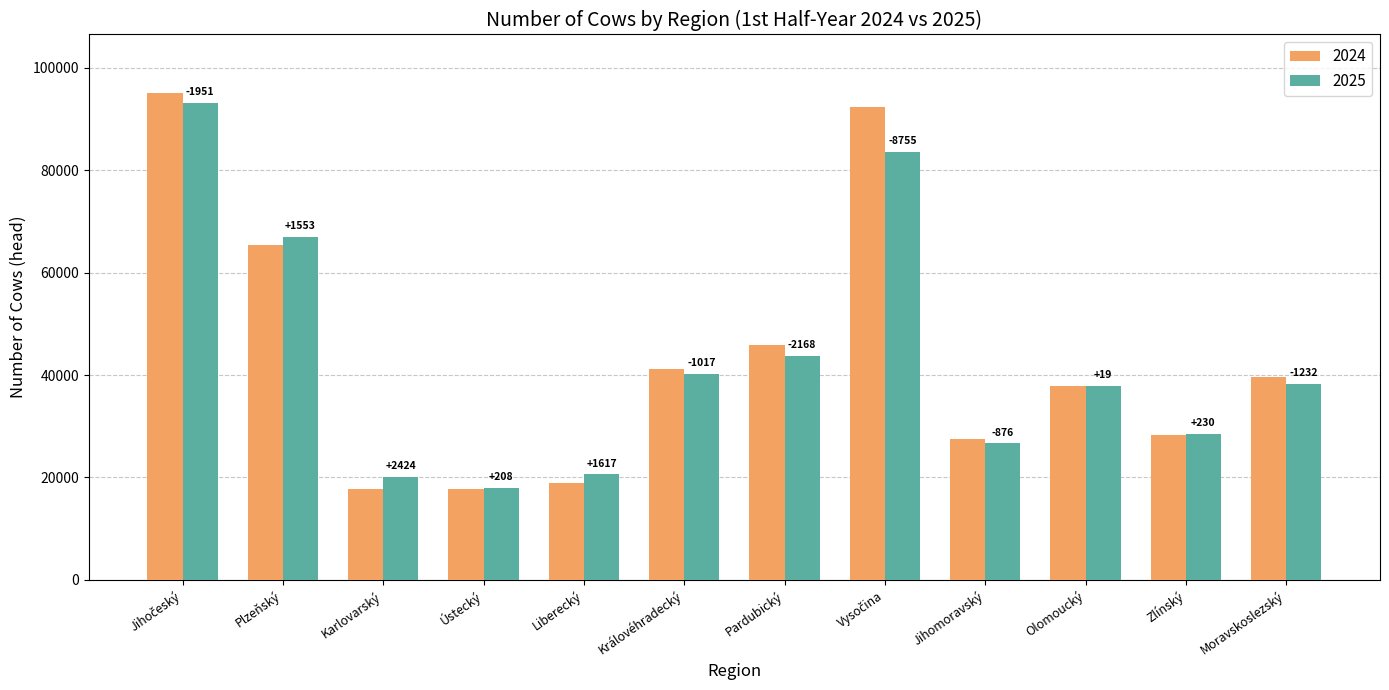

How many bars are there in total?

24